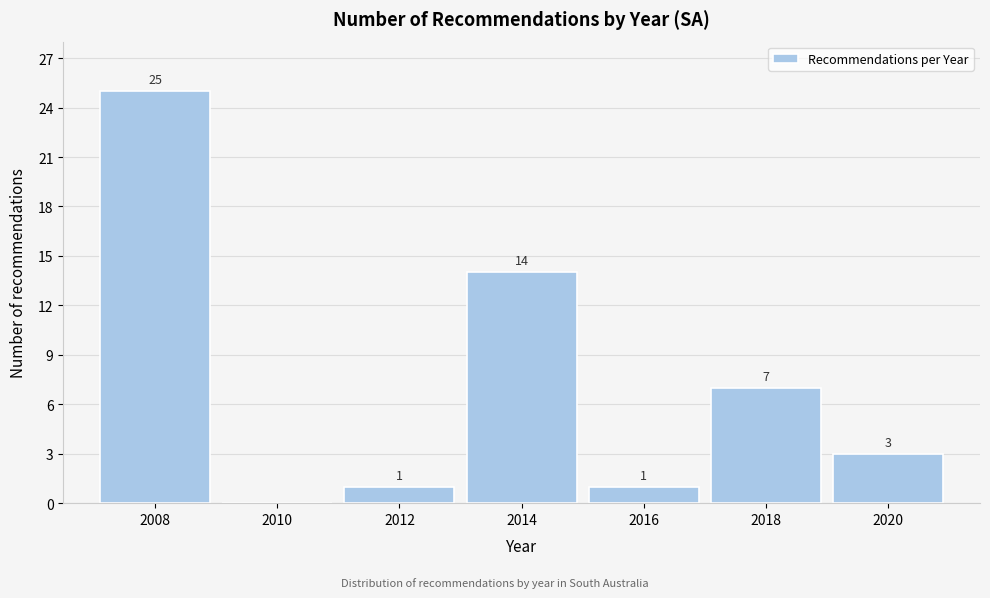

Which range on the x-axis has the tallest bar?

2007 to 2009